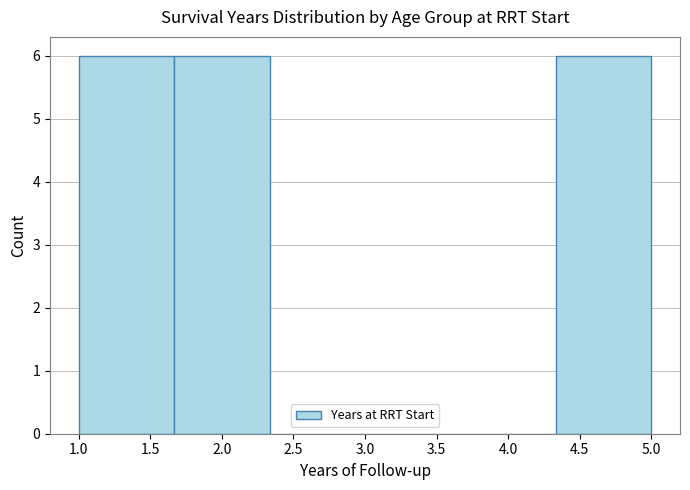

Reading left to right, list every bar in this chart as the range it spans on the x-axis followed by its height. Neither the bar edges nor the heights are printed on the chart, so give them approximately, as read against the axes.

1.00 to 1.65: 6
1.65 to 2.35: 6
2.35 to 3.00: 0
3.00 to 3.65: 0
3.65 to 4.35: 0
4.35 to 5.00: 6